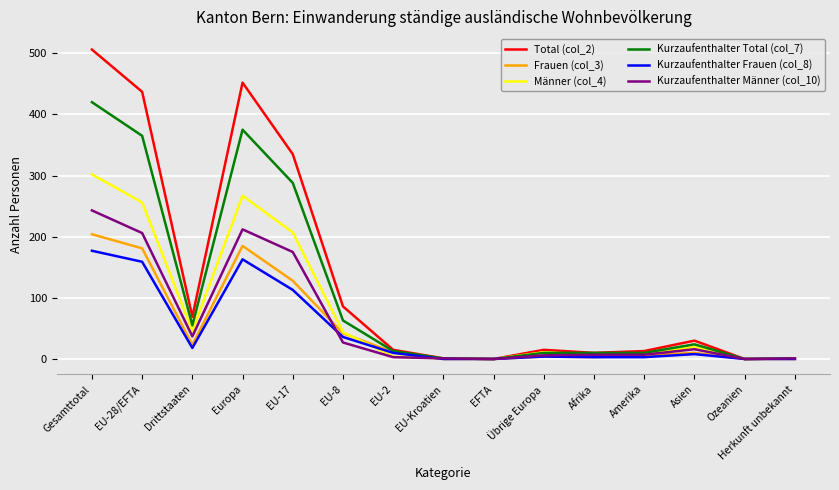

Is the value of Kurzaufenthalter Total (col_7) at EU-28/EFTA greater than the value of Kurzaufenthalter Frauen (col_8) at Herkunft unbekannt?

Yes